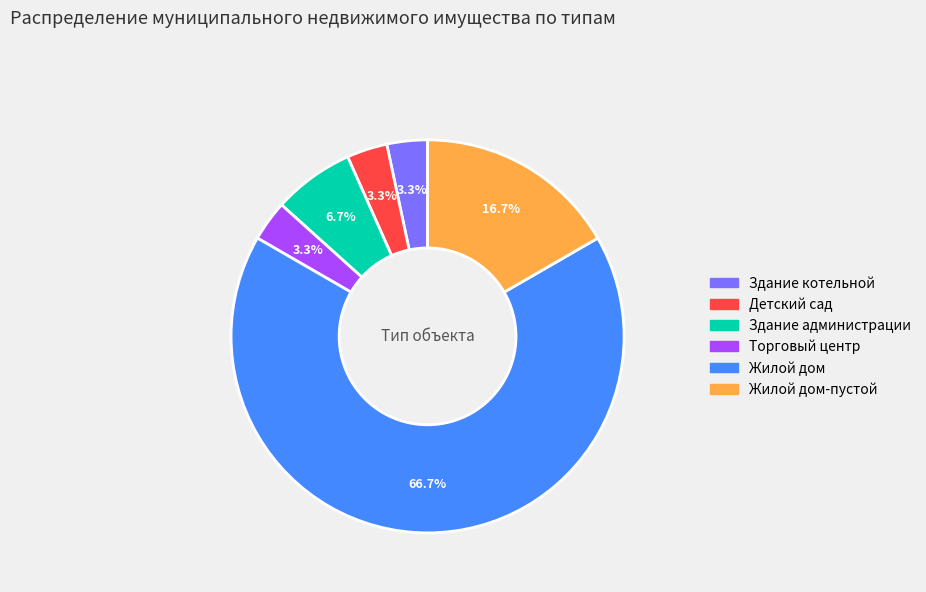

How many slices are in this pie chart?

6